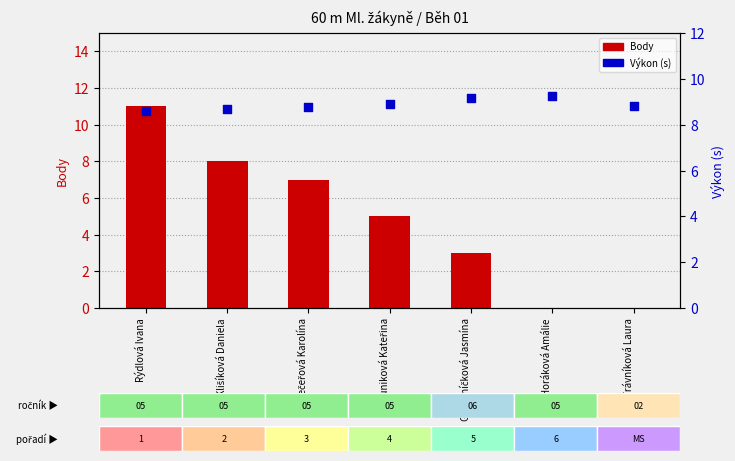

Which series has the largest total across all categories?

Výkon (s)